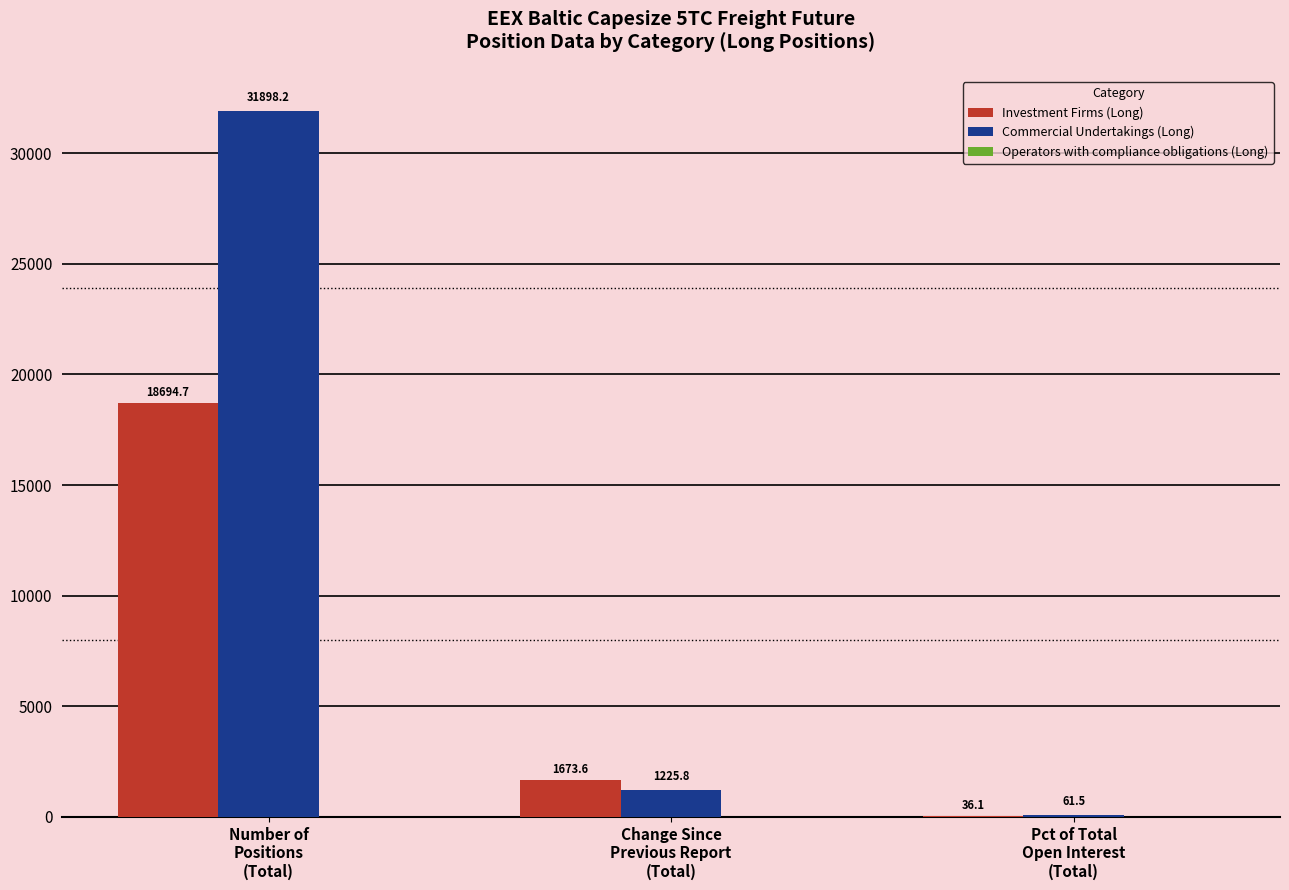

What is the highest value of the Investment Firms (Long) series?

18694.7